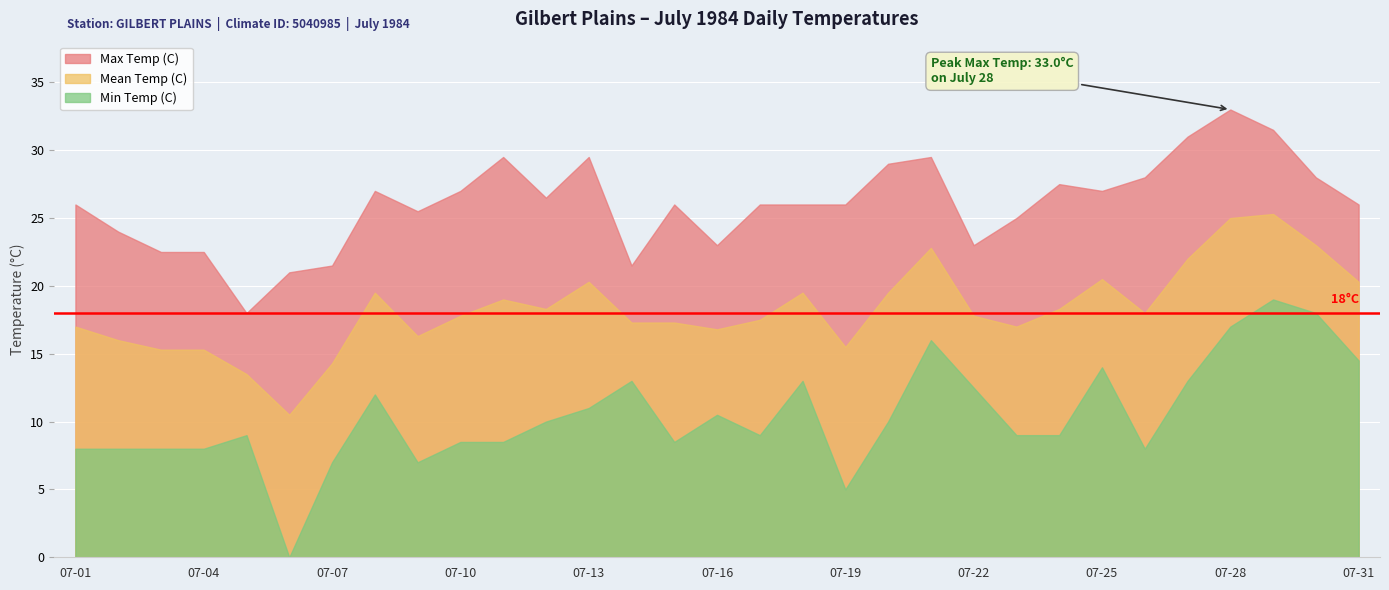

What is the spread (max minus min) of values at 07-30?

10.0